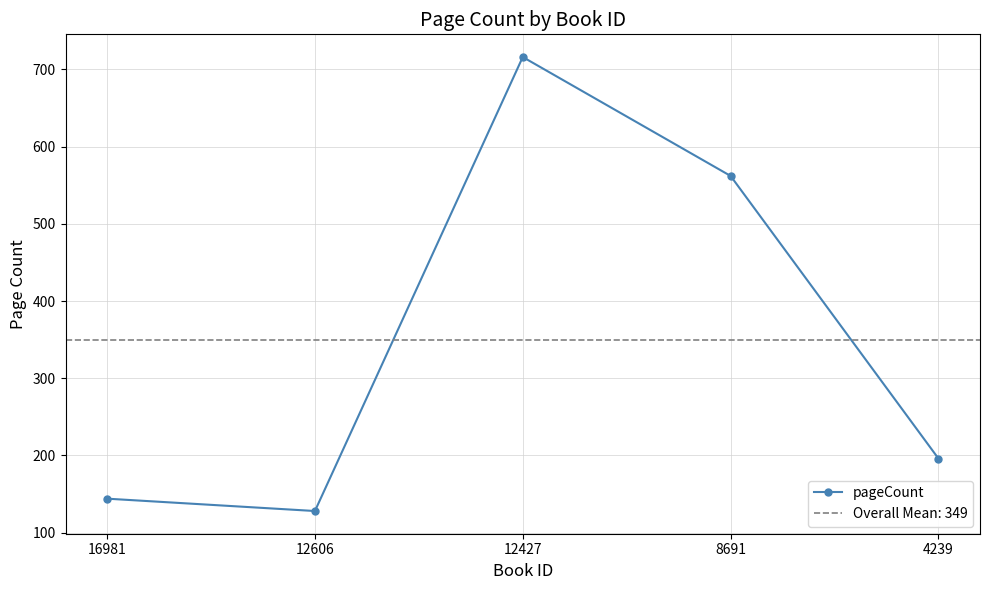

List the labels in order of value, smallest first.

12606, 16981, 4239, 8691, 12427